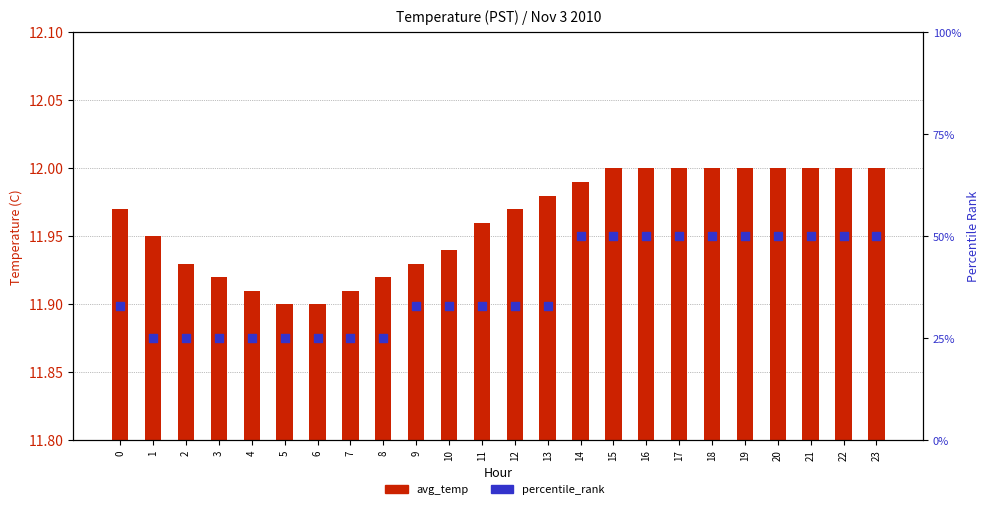

Which series reaches the minimum Y coordinate?

avg_temp